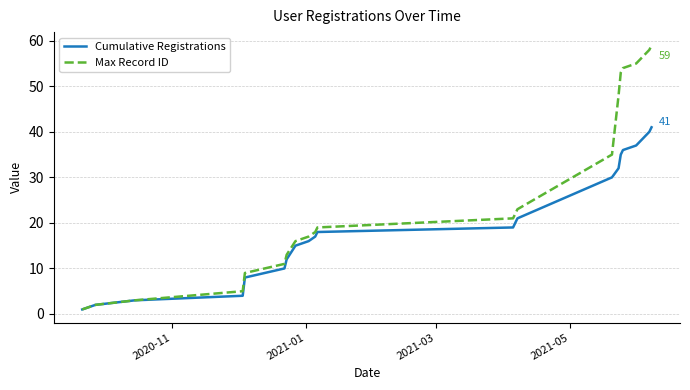

True or false: Max Record ID has more than 0 interior local peaks.

False